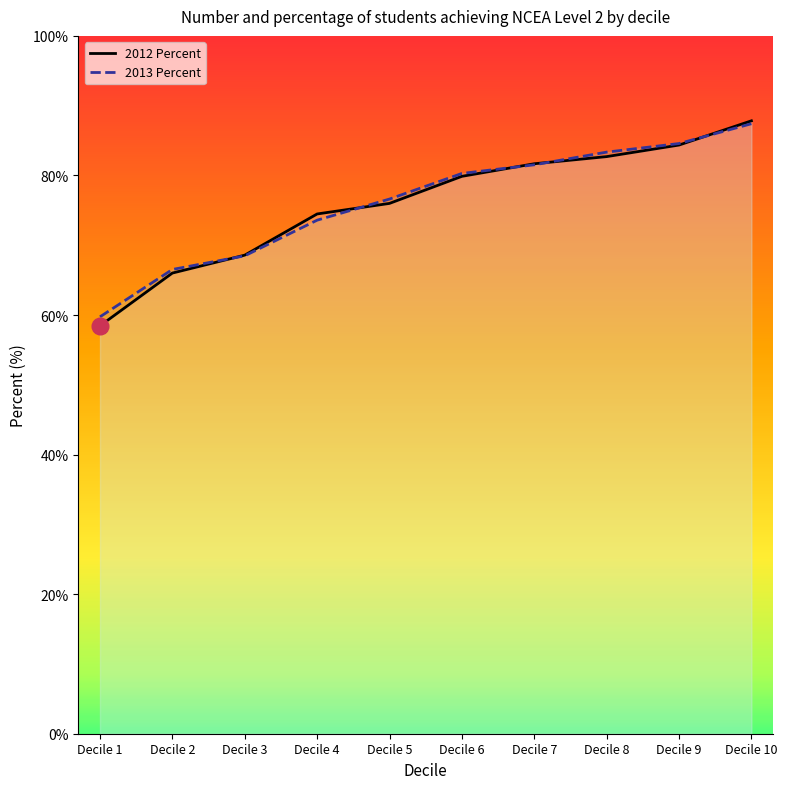

How many values in the 2012 Percent series are below 79?

5